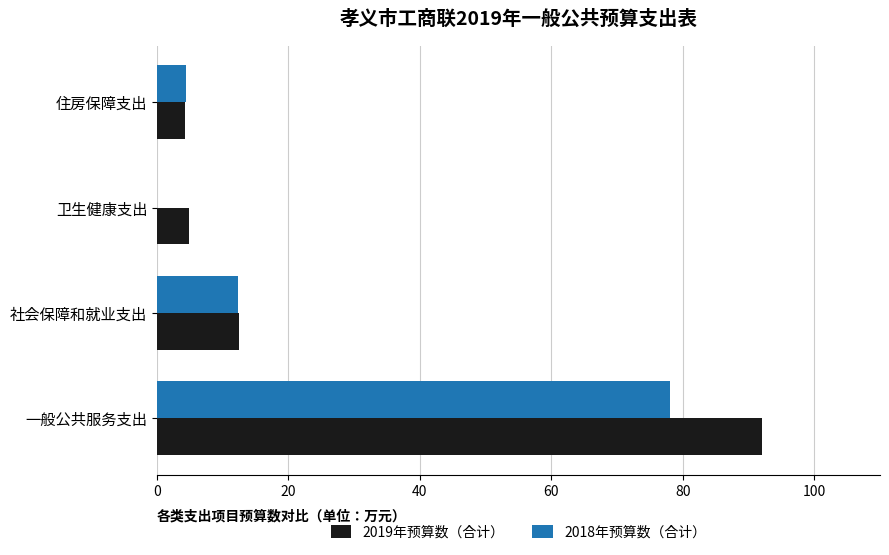

What is the sum of all 2019年预算数（合计） values?

113.7